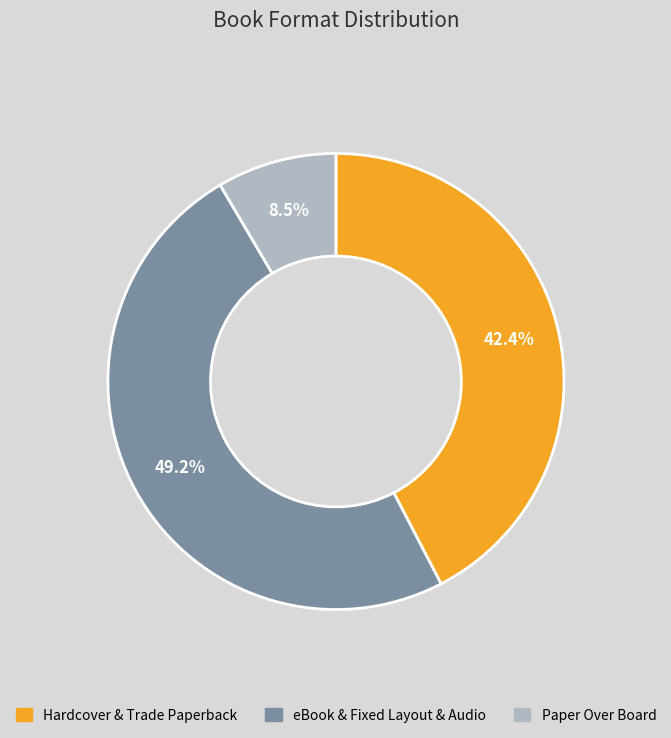

Does any single category account for the majority?

No